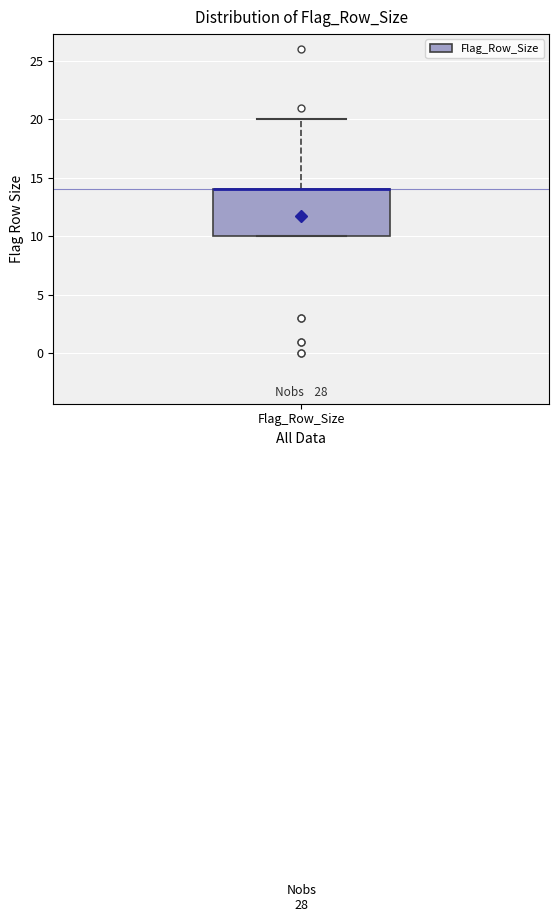

Where does the upper whisker of the box for Flag_Row_Size end on the y-axis? The values are not printed on the chart, so give them approximately, as read against the axis.

20